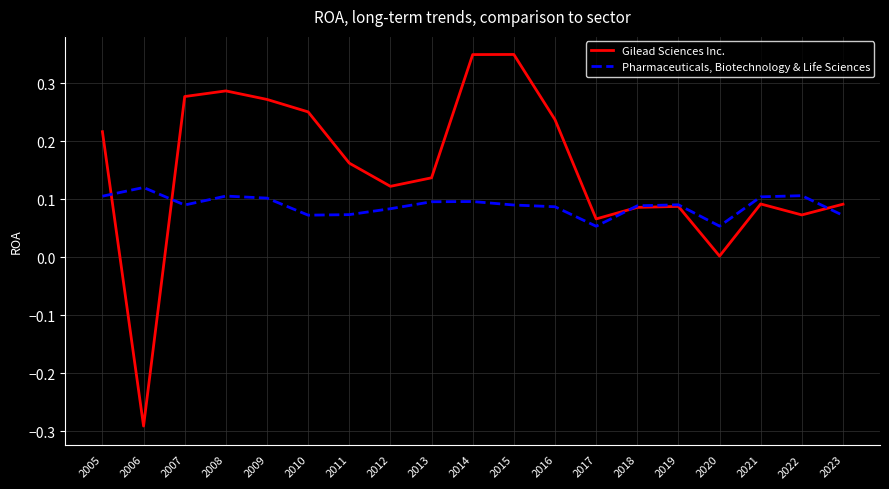

What is the sum of the Gilead Sciences Inc. values at 2013 and 2009?

0.4